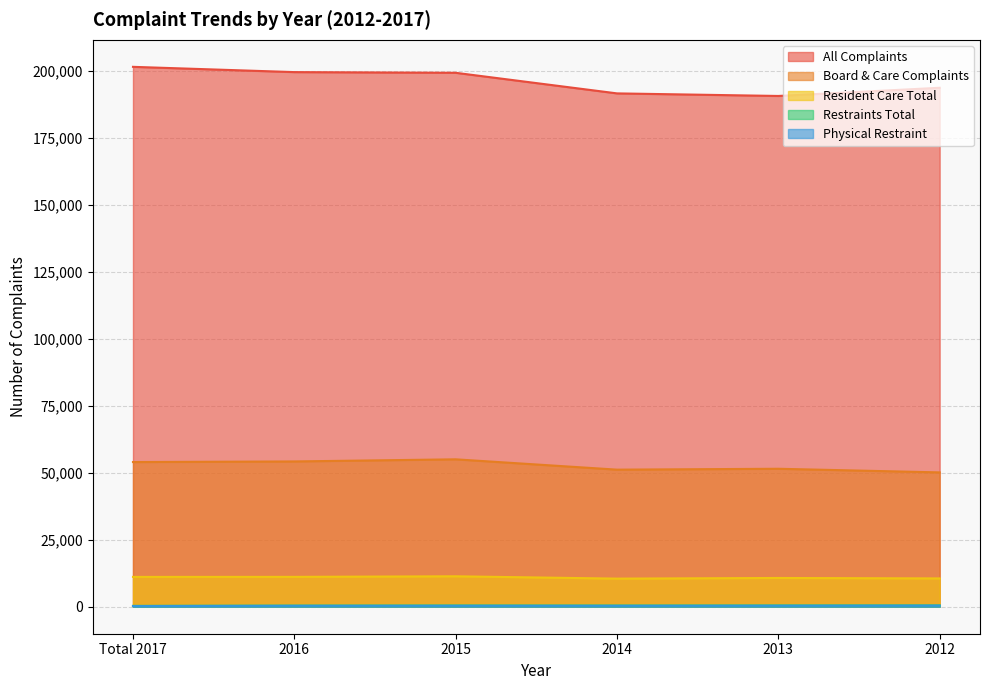

What is the minimum value shown in the chart?

243